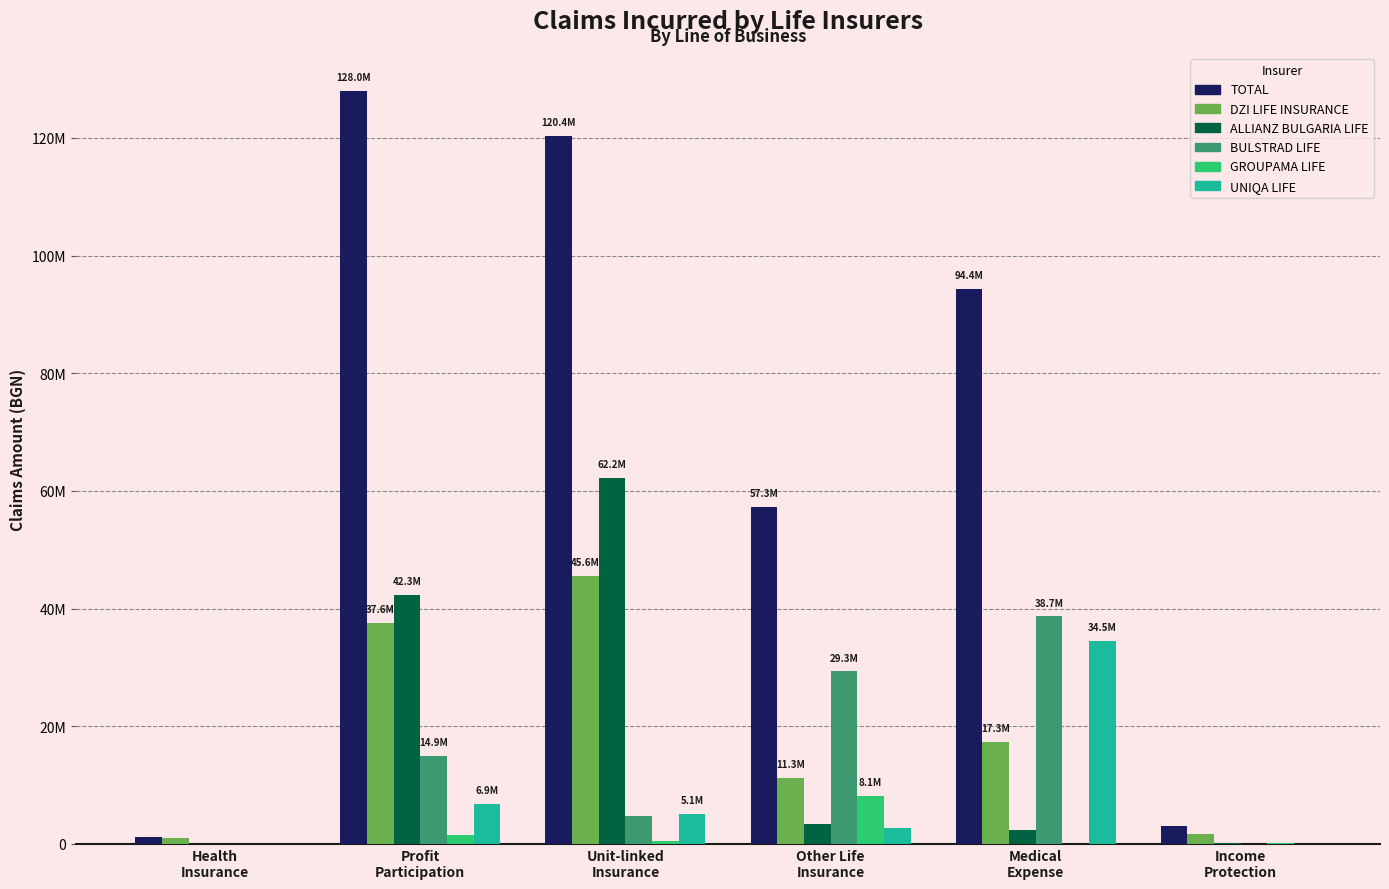

Are the bars horizontal?

No